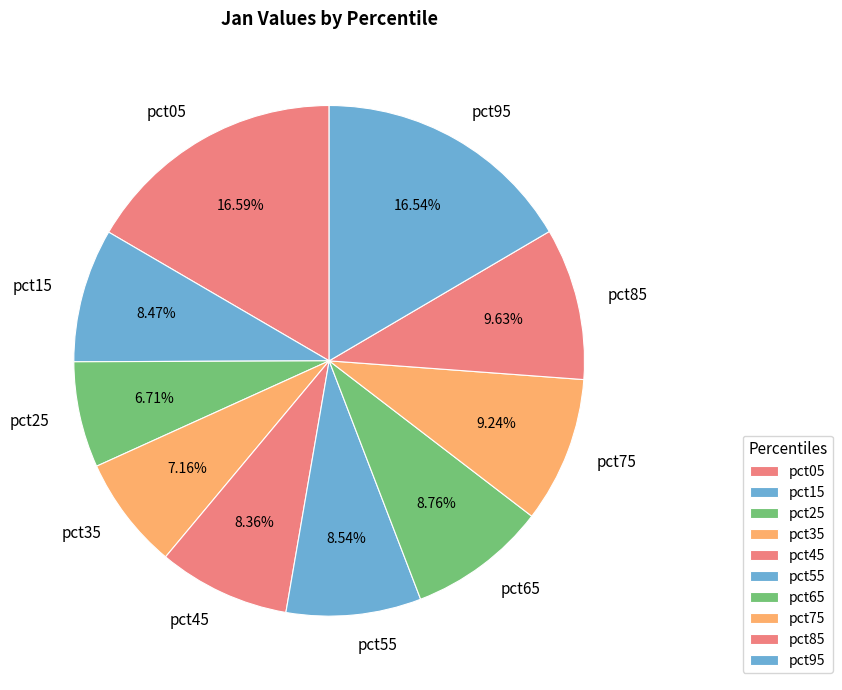

Does pct05 account for over 50% of the chart?

No